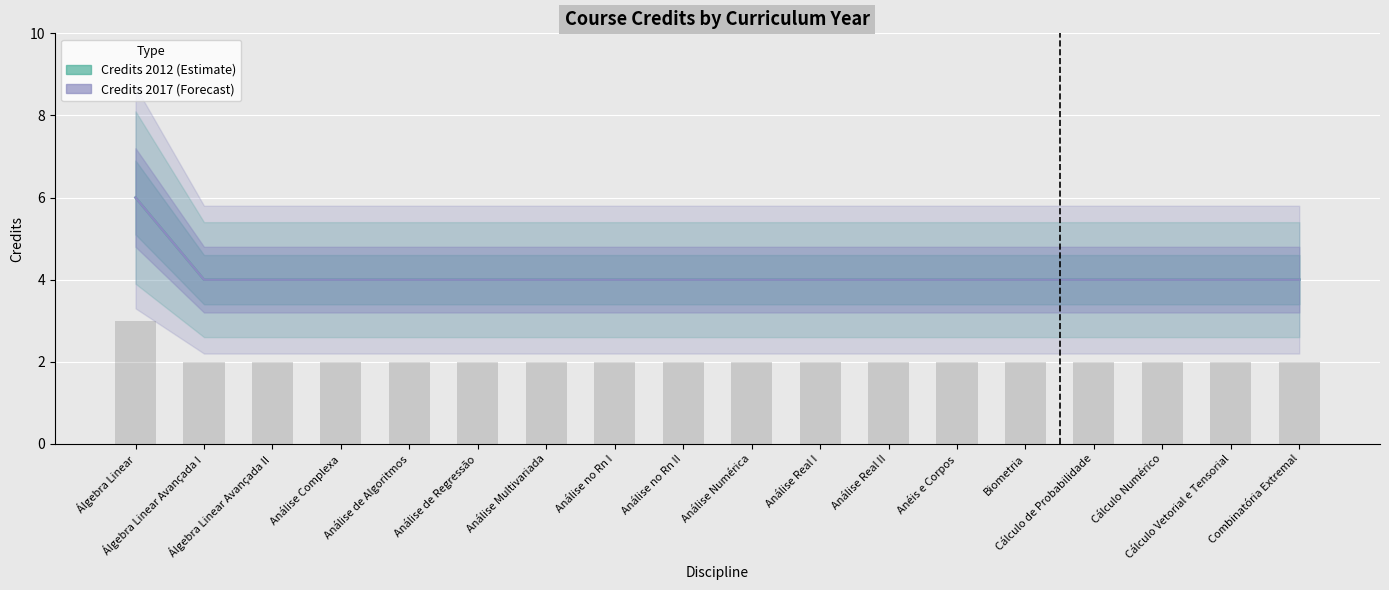

The Credits 2017 series shows 3 at Análise Complexa. True or false?

False